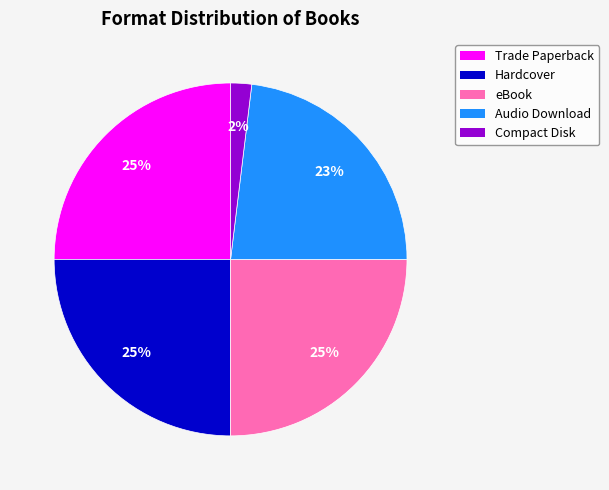

To the nearest percent, what is the difference between the largest and smallest slice percentages?

23%